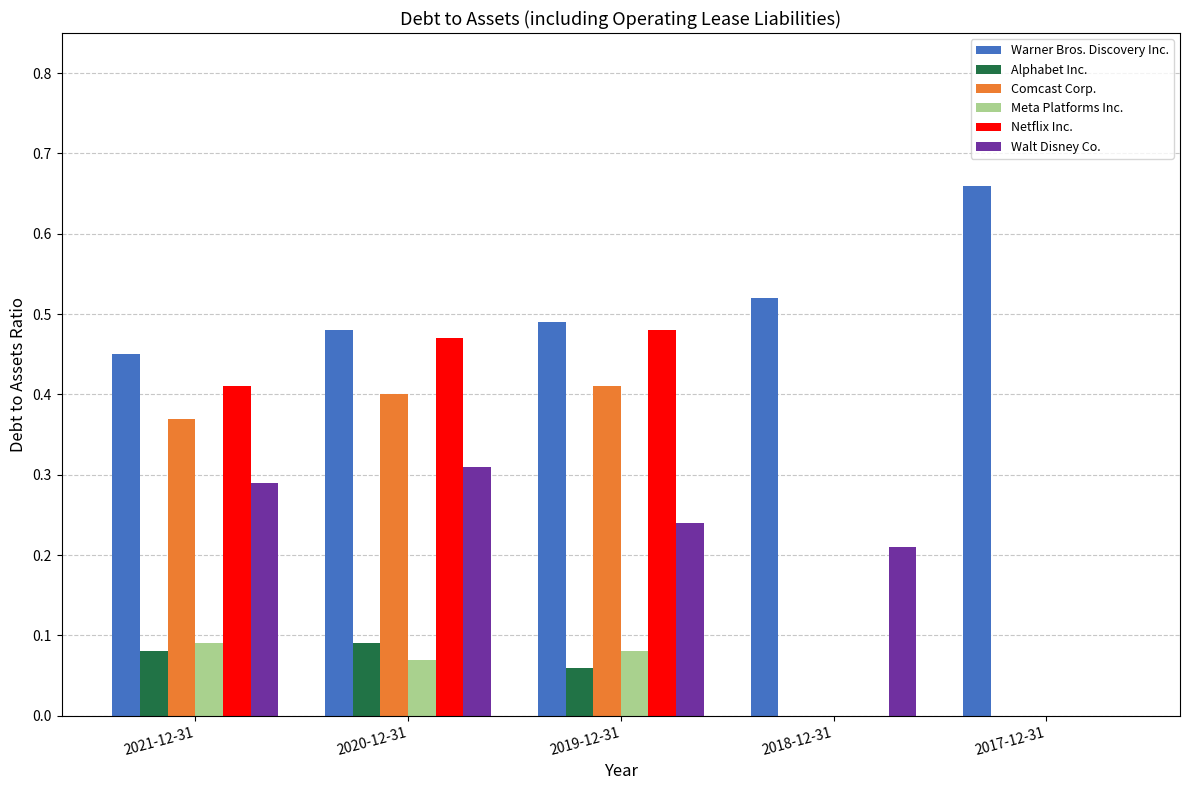

Which series has the widest spread of values?

Netflix Inc.